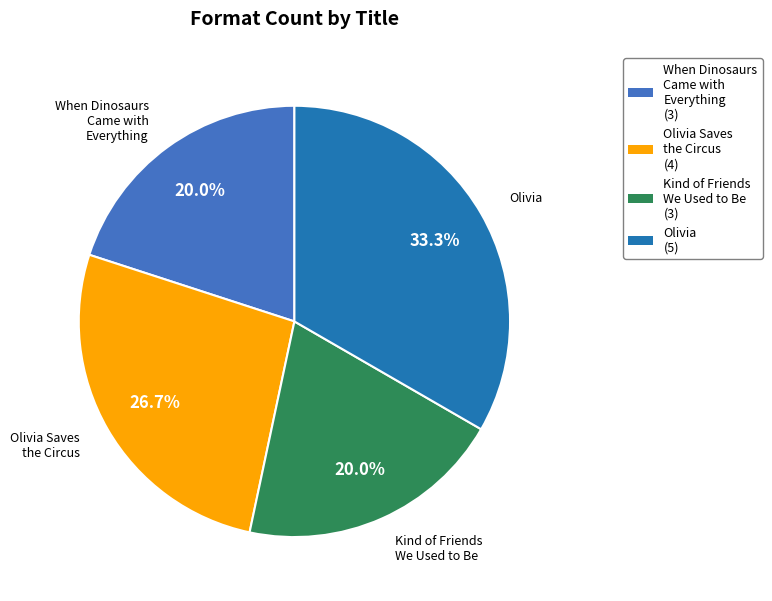

Does any single category account for the majority?

No